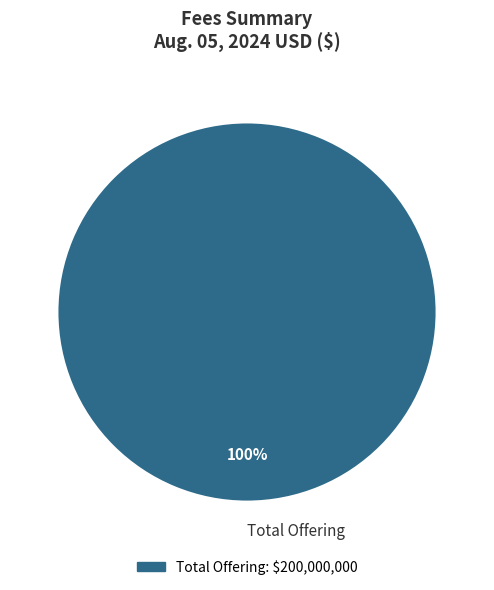

Is it true that Total Offering is 100% of the pie?

True